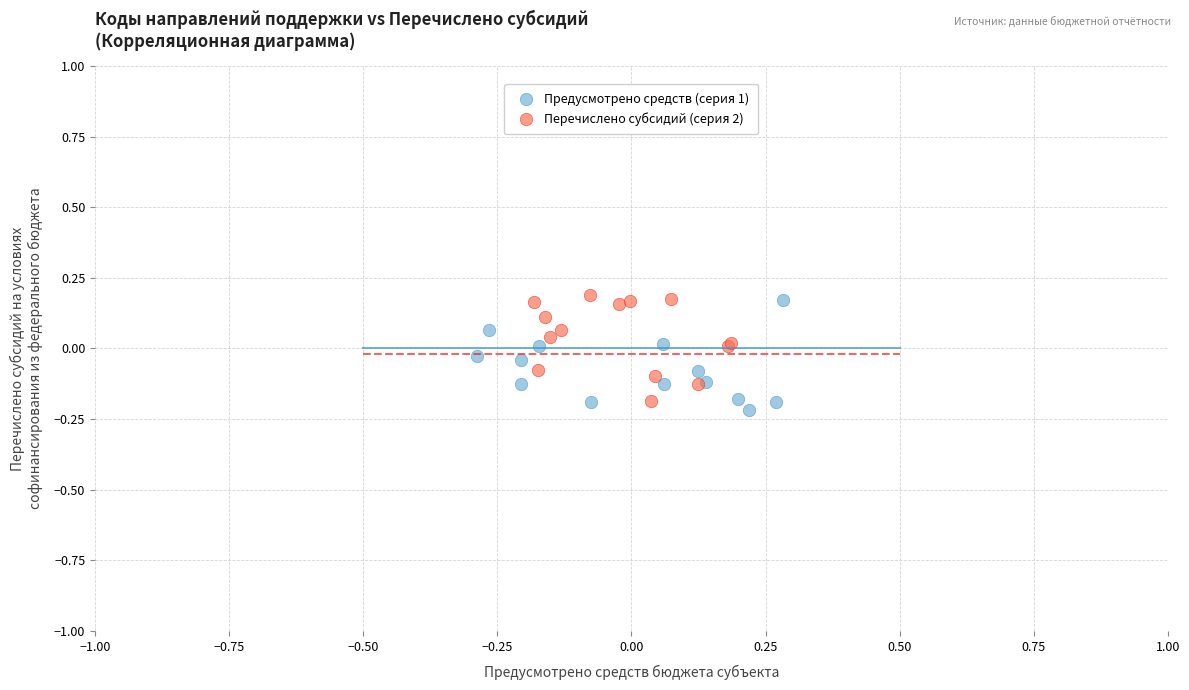

What are all the series names shown in the legend?

Предусмотрено средств (серия 1), Перечислено субсидий (серия 2)